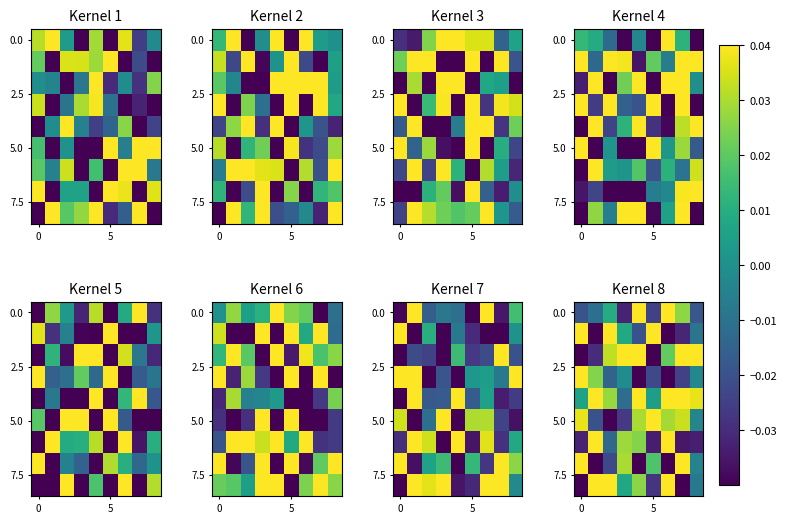

At how many categories does at least one series exceed 0?

9